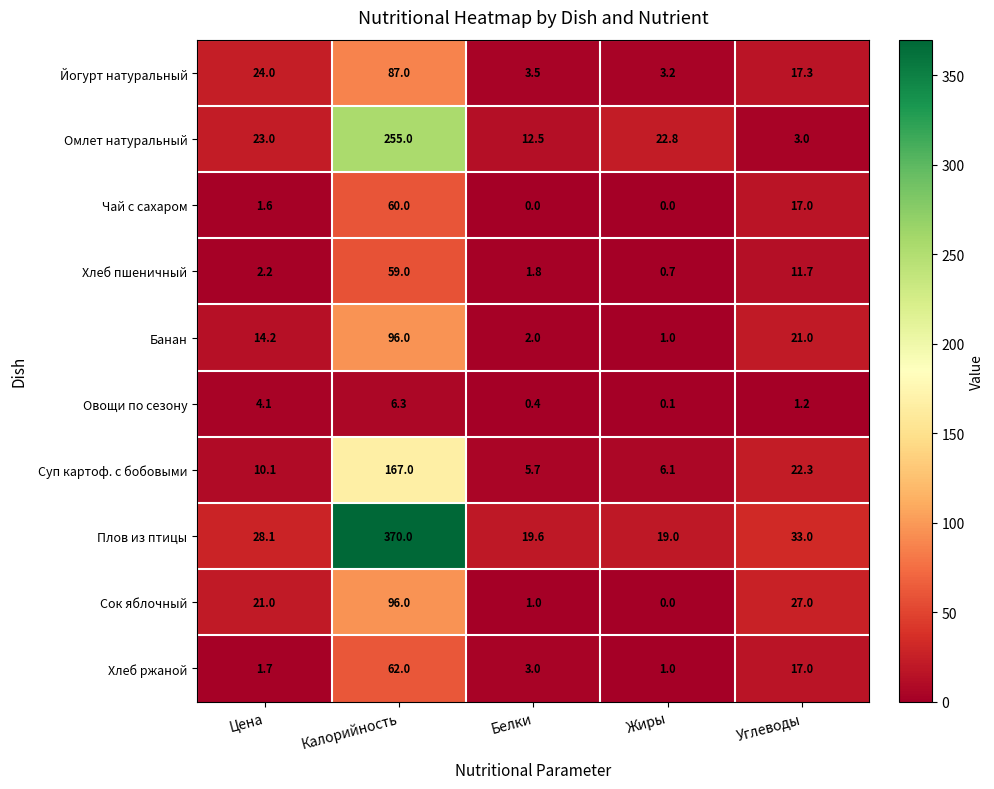

What is the spread (max minus min) of values at Жиры?

22.8